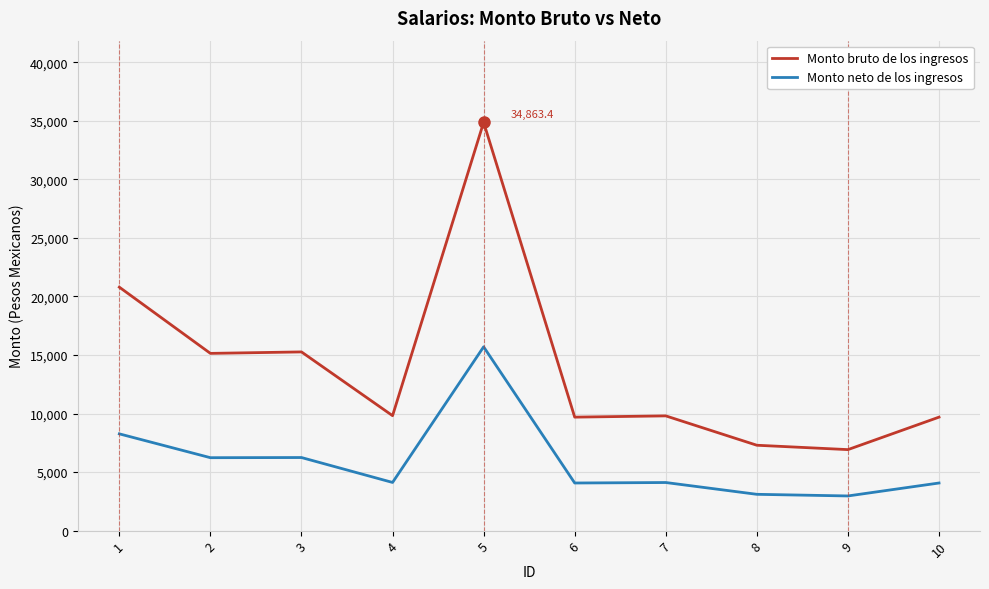

What is the total value across all series at 8?

10391.2